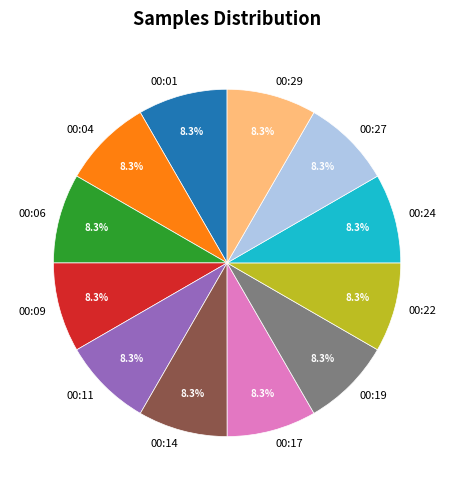

Is it true that 00:09 is 20% of the pie?

False